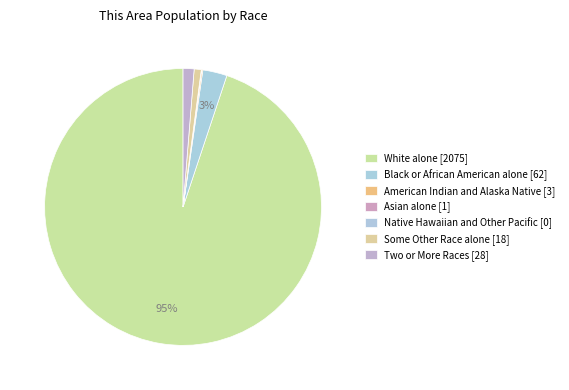

What is the change in value from Black or African American alone to Native Hawaiian and Other Pacific?

-62